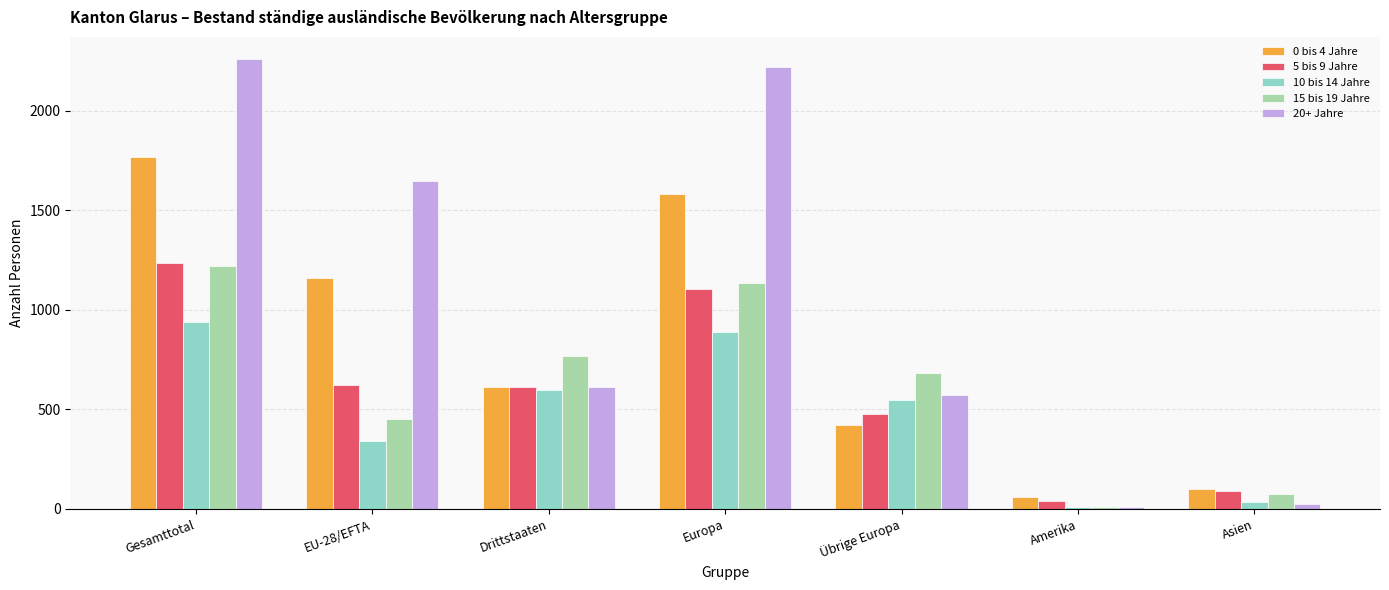

Does the chart contain stacked bars?

No